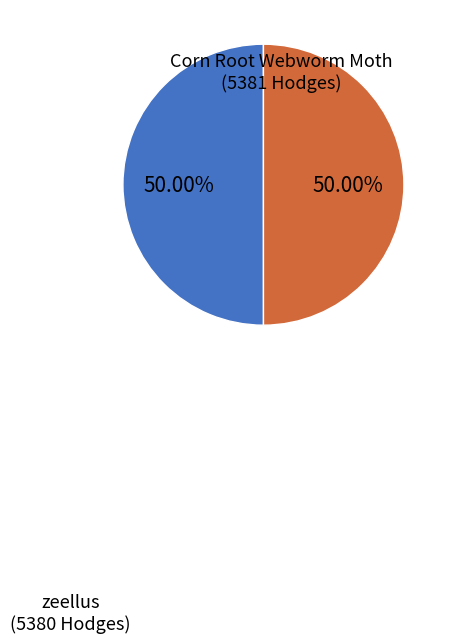

How many slices are in this pie chart?

2